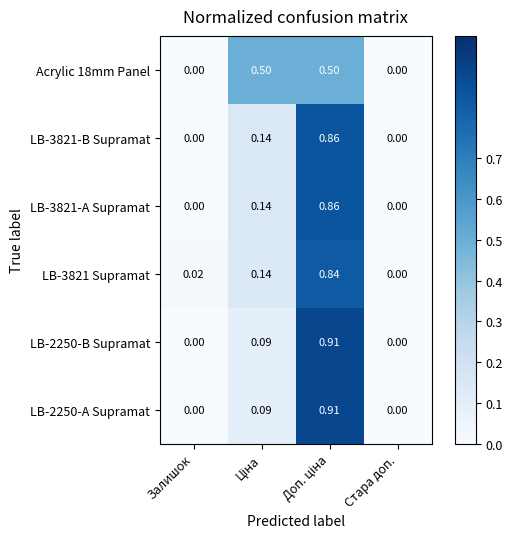

At which label does LB-3821 Supramat reach its minimum?

Стара доп.